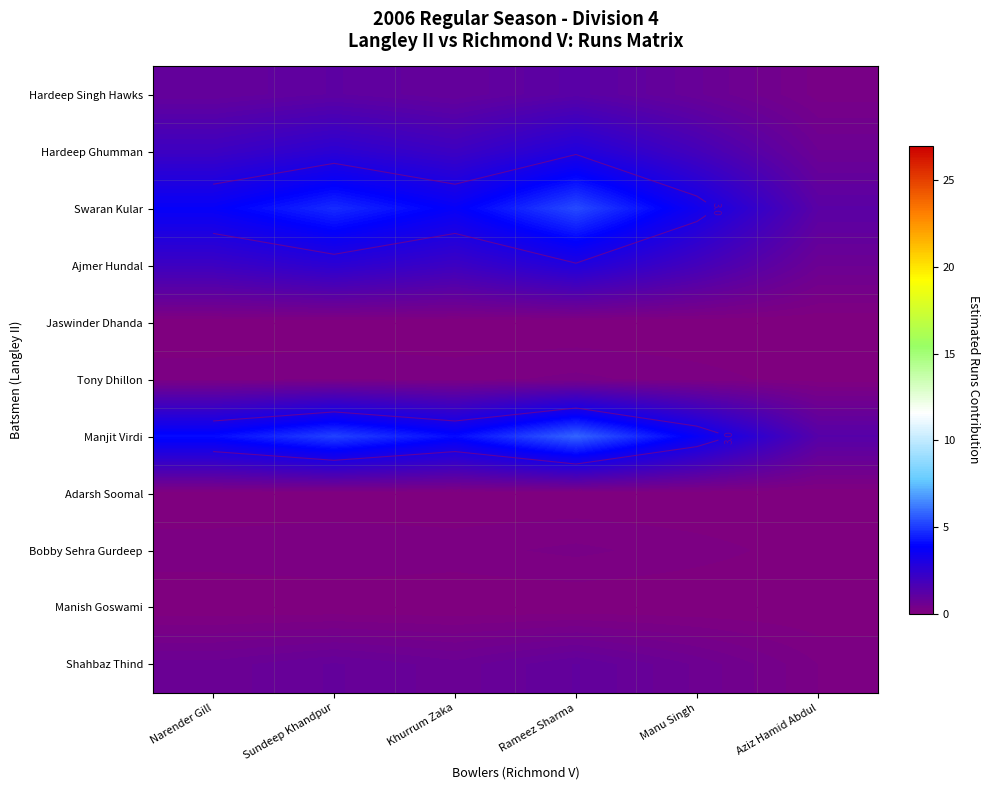

How many values in the Manjit Virdi series are below 4?

2